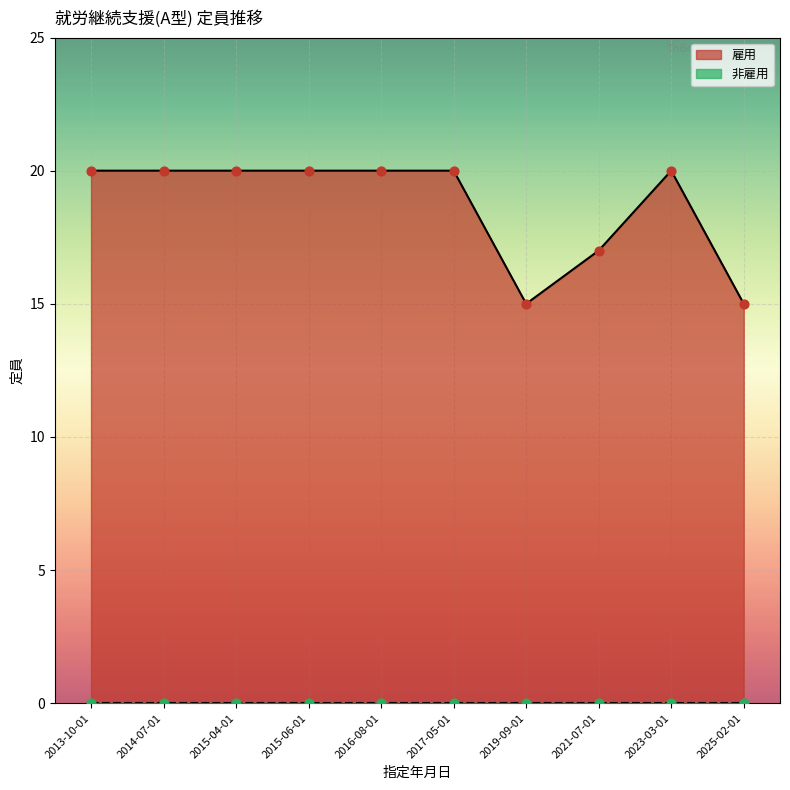

At how many categories does at least one series exceed 7?

10